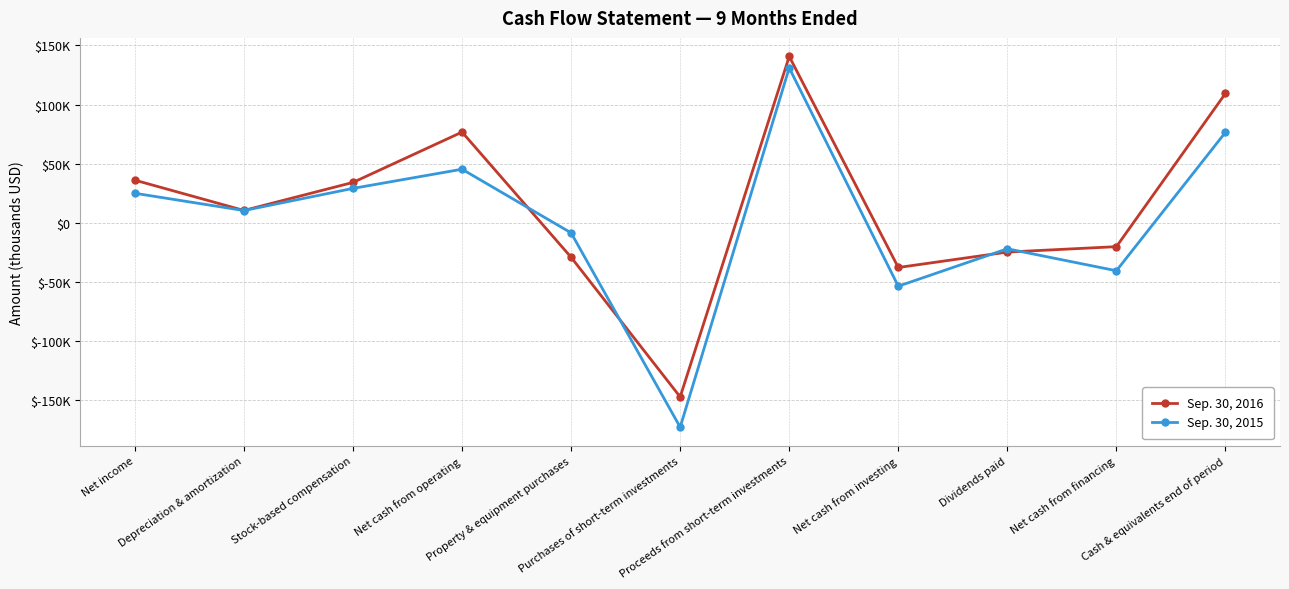

What is the greatest value displayed?

140733